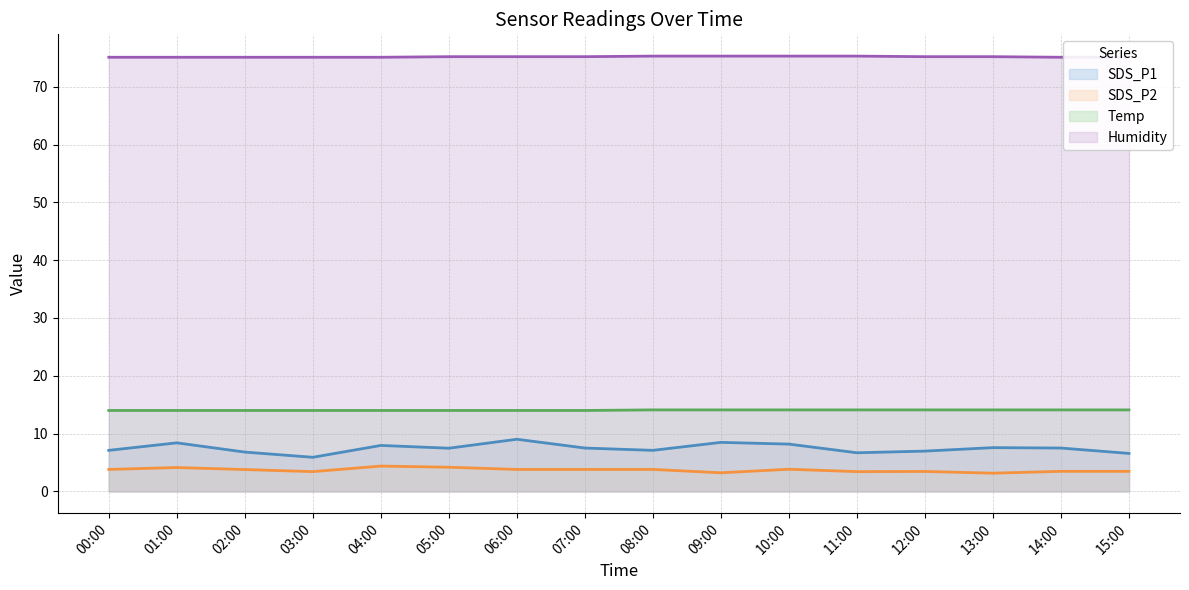

True or false: Temp has a value of 25.0 at 11:00.

False